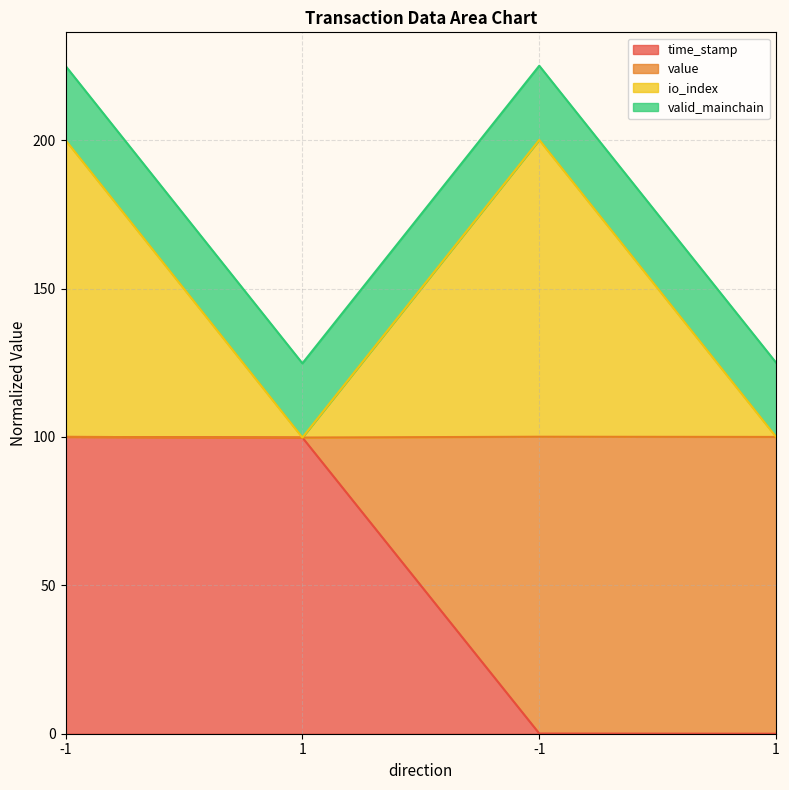

Does the chart have visible grid lines?

Yes